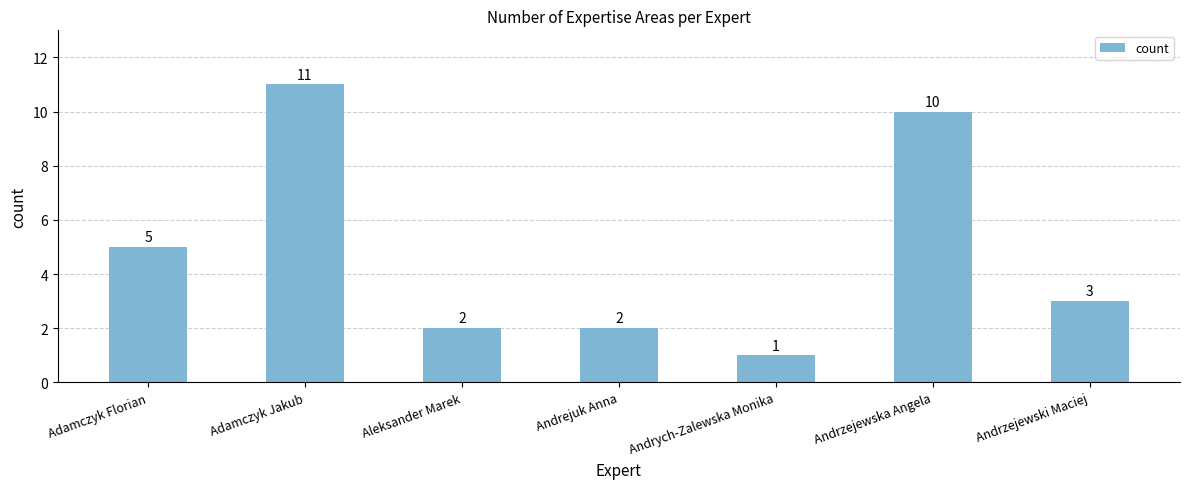

What is the difference between the values at Andrzejewska Angela and Andrych-Zalewska Monika?

9